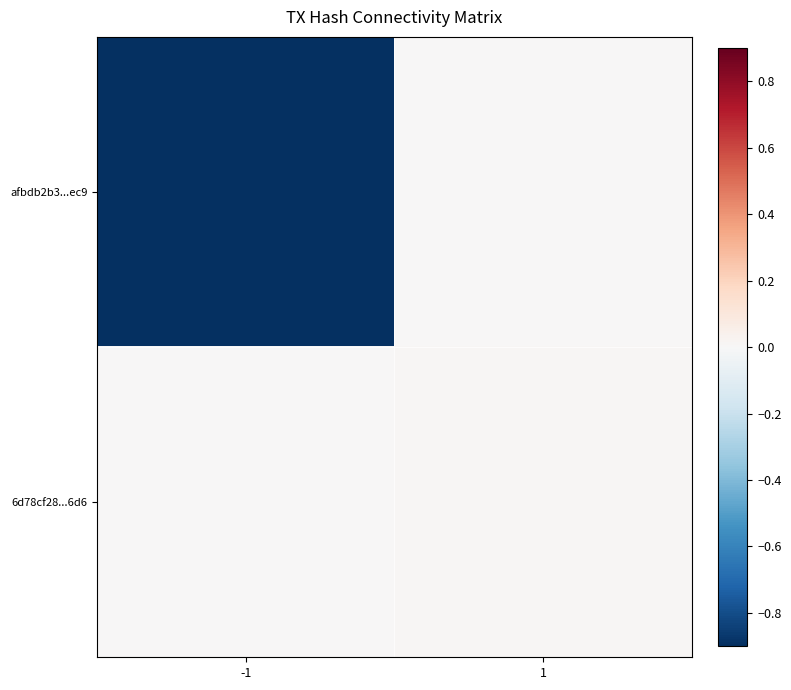

At 1, list the series in order from smallest to largest.

afbdb2b3...ec9, 6d78cf28...6d6